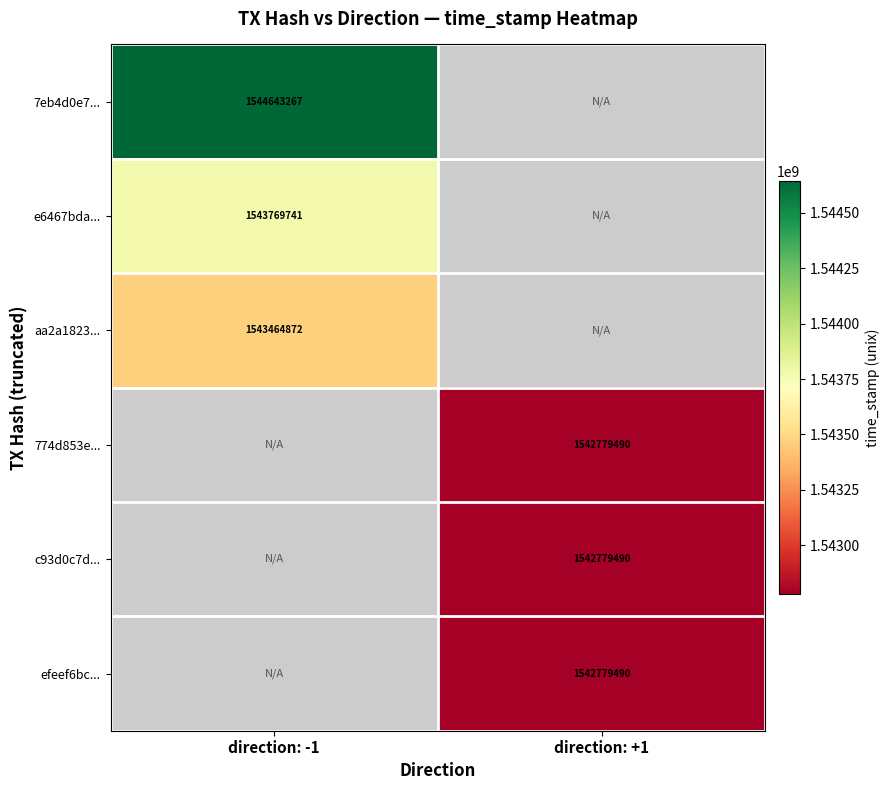

The e6467bda... series shows 2008650399 at direction: -1. True or false?

False